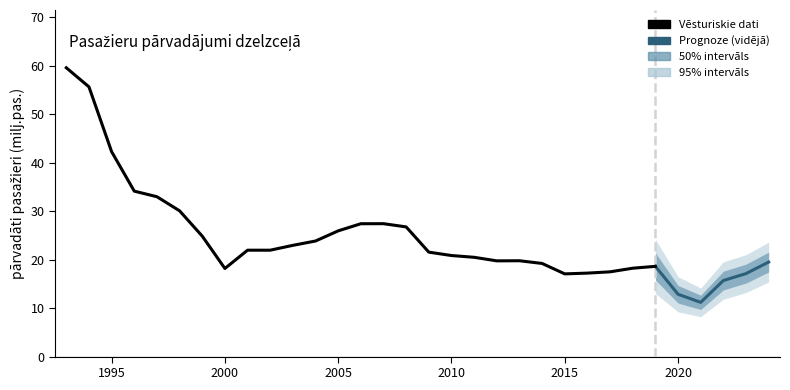

Which label corresponds to the smallest value in the chart?

2021